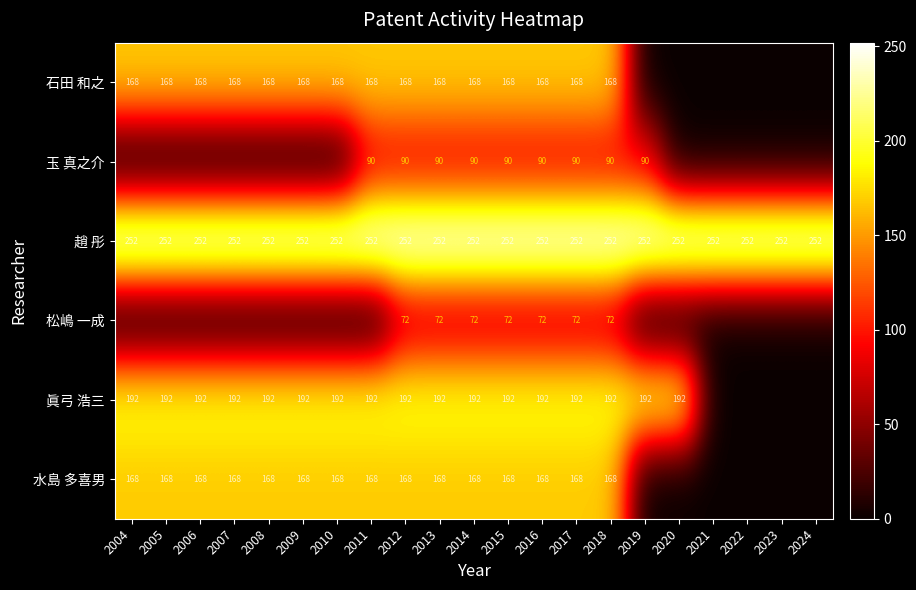

What is the maximum value for 趙 彤?

252